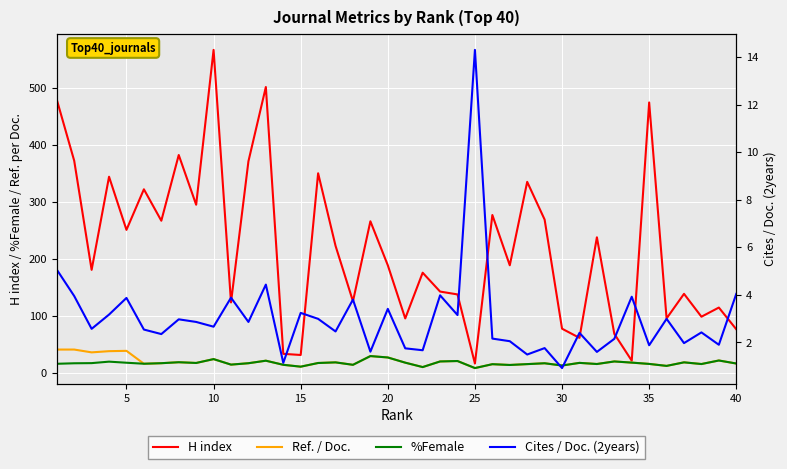

Rank the series by their maximum value, from lowest to highest.

Cites / Doc. (2years), %Female, Ref. / Doc., H index